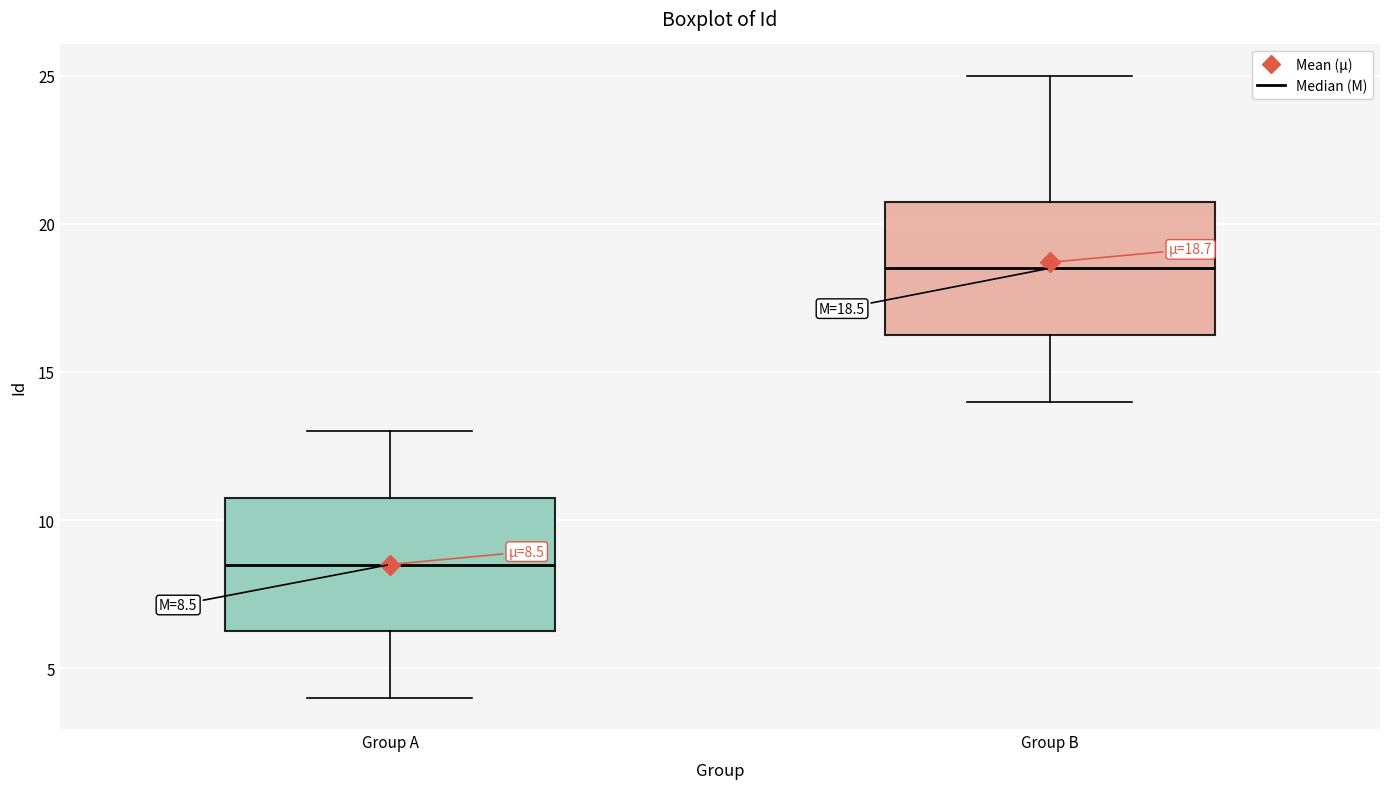

Which box's median line is the highest?

Group B